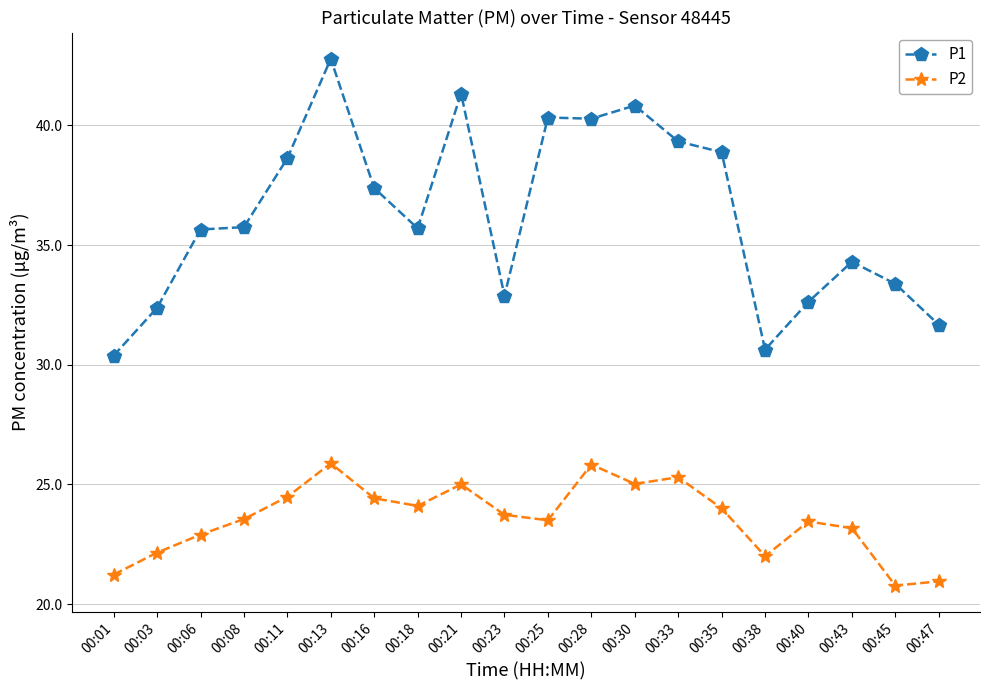

What is the sum of all P1 values?

725.1